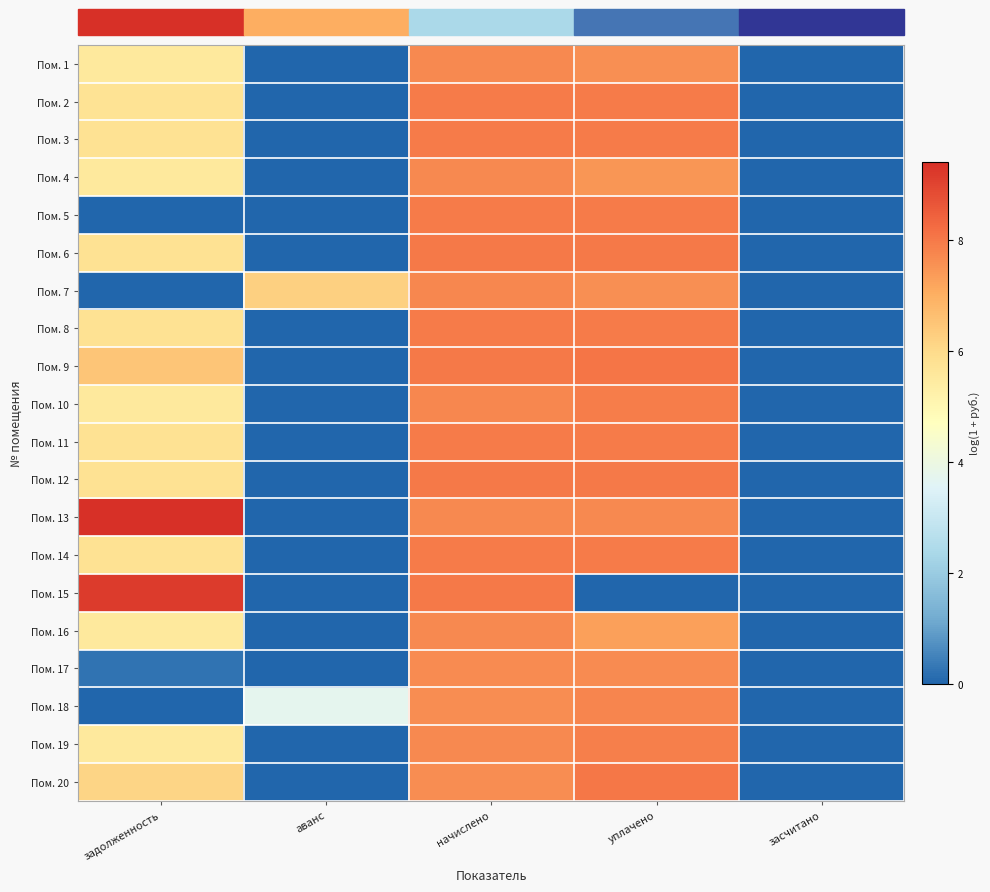

Reading left to right, list all the values displayed in this chart.

Пом. 1: задолженность=5.5	аванс=0.0	начислено=7.7	уплачено=7.6	засчитано=0.0
Пом. 2: задолженность=5.8	аванс=0.0	начислено=8.0	уплачено=8.0	засчитано=0.0
Пом. 3: задолженность=5.8	аванс=0.0	начислено=8.0	уплачено=8.0	засчитано=0.0
Пом. 4: задолженность=5.5	аванс=0.0	начислено=7.7	уплачено=7.5	засчитано=0.0
Пом. 5: задолженность=0.0	аванс=0.0	начислено=8.0	уплачено=8.0	засчитано=0.0
Пом. 6: задолженность=5.8	аванс=0.0	начислено=8.0	уплачено=8.0	засчитано=0.0
Пом. 7: задолженность=0.0	аванс=6.2	начислено=7.7	уплачено=7.6	засчитано=0.0
Пом. 8: задолженность=5.8	аванс=0.0	начислено=8.0	уплачено=8.0	засчитано=0.0
Пом. 9: задолженность=6.5	аванс=0.0	начислено=8.0	уплачено=8.1	засчитано=0.0
Пом. 10: задолженность=5.5	аванс=0.0	начислено=7.7	уплачено=7.9	засчитано=0.0
Пом. 11: задолженность=5.8	аванс=0.0	начислено=8.0	уплачено=8.0	засчитано=0.0
Пом. 12: задолженность=5.8	аванс=0.0	начислено=8.0	уплачено=8.0	засчитано=0.0
Пом. 13: задолженность=9.4	аванс=0.0	начислено=7.7	уплачено=7.7	засчитано=0.0
Пом. 14: задолженность=5.8	аванс=0.0	начислено=8.0	уплачено=8.0	засчитано=0.0
Пом. 15: задолженность=9.2	аванс=0.0	начислено=8.0	уплачено=0.0	засчитано=0.0
Пом. 16: задолженность=5.5	аванс=0.0	начислено=7.7	уплачено=7.3	засчитано=0.0
Пом. 17: задолженность=0.2	аванс=0.0	начислено=7.7	уплачено=7.7	засчитано=0.0
Пом. 18: задолженность=0.0	аванс=3.7	начислено=7.6	уплачено=7.8	засчитано=0.0
Пом. 19: задолженность=5.5	аванс=0.0	начислено=7.7	уплачено=7.9	засчитано=0.0
Пом. 20: задолженность=6.1	аванс=0.0	начислено=7.6	уплачено=8.0	засчитано=0.0